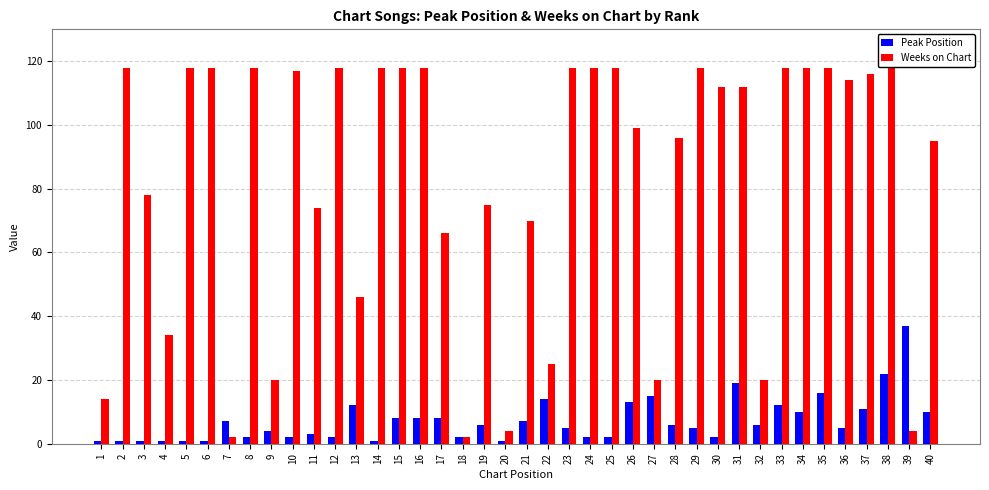

What is the difference between the maximum and minimum values in the Weeks on Chart series?

116